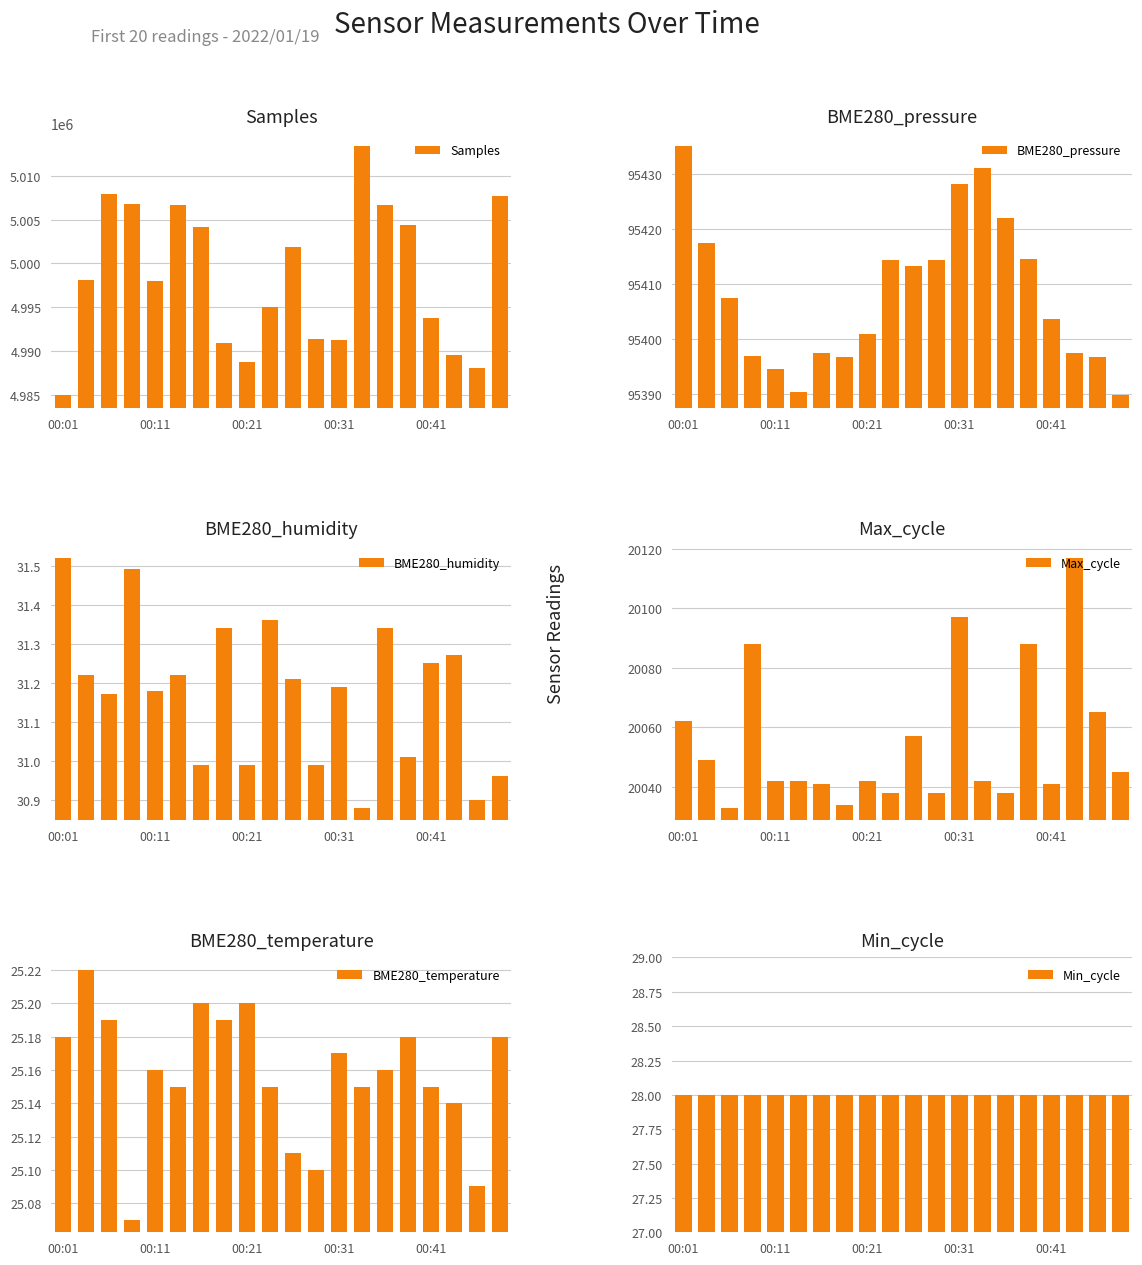

What is the difference between the Samples values at 9 and 7?

4107.0